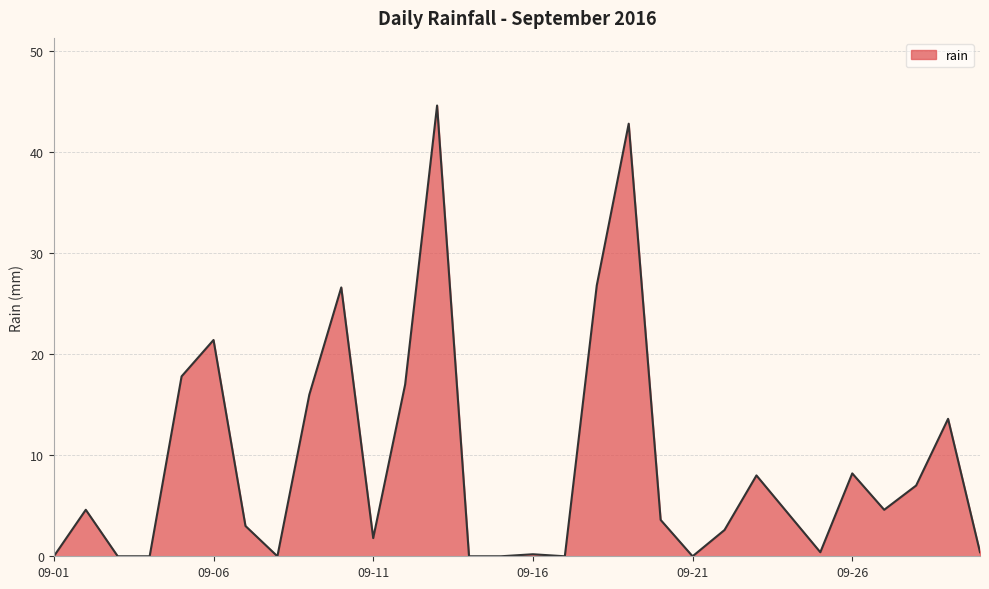

What is the greatest value displayed?

44.6